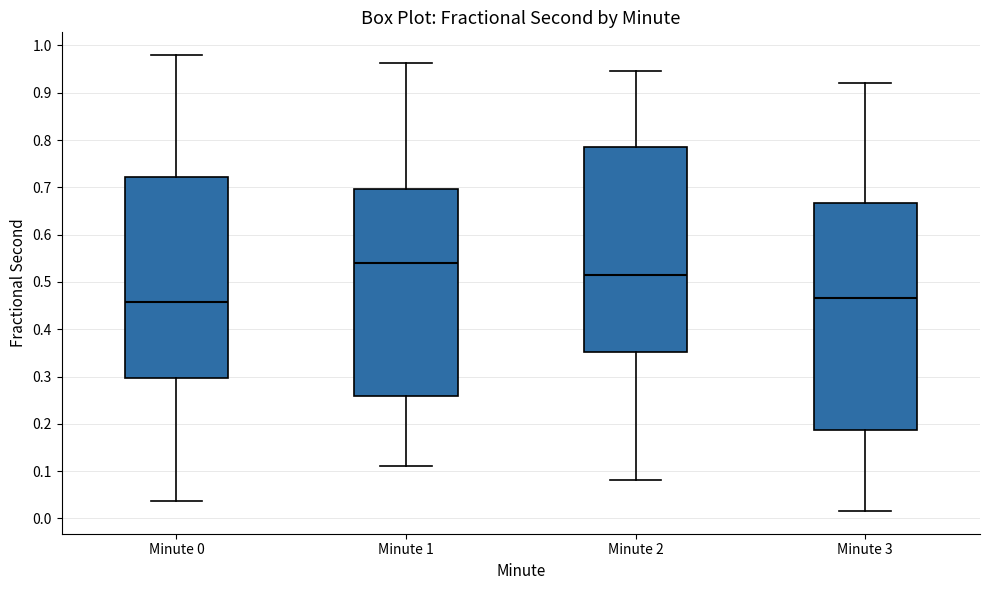

Reading left to right, transcribe this box plot: for each box, give where its median line is, the range the box spans, and where its two whiskers end, as read against the y-axis. The values are not printed on the chart, so give them approximately, as read against the axis.

Minute 0: median 0.46, box 0.30 to 0.72, whiskers 0.04 to 0.98
Minute 1: median 0.54, box 0.26 to 0.70, whiskers 0.11 to 0.96
Minute 2: median 0.51, box 0.35 to 0.78, whiskers 0.08 to 0.95
Minute 3: median 0.47, box 0.19 to 0.67, whiskers 0.02 to 0.92